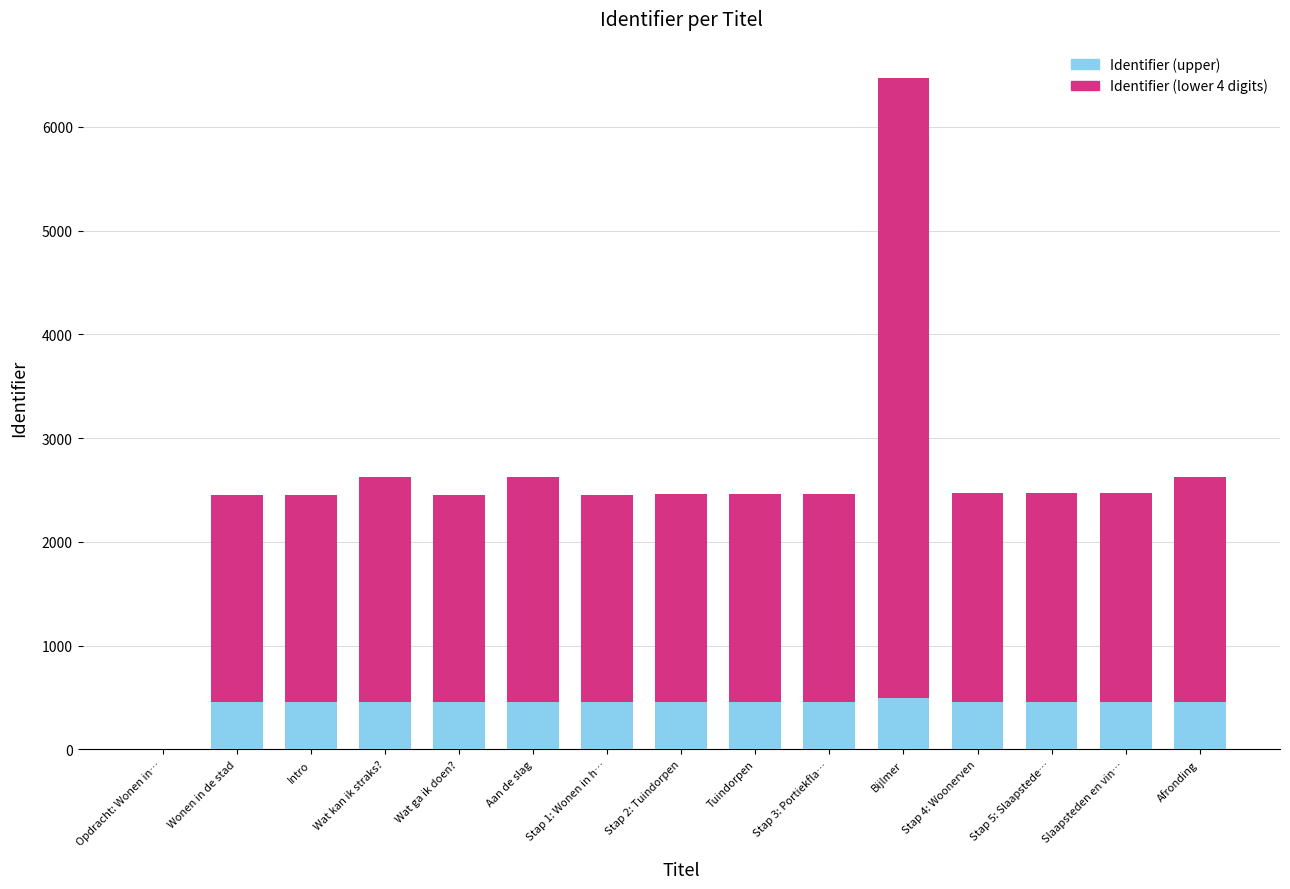

What is the sum of all Identifier (upper) values?

6486